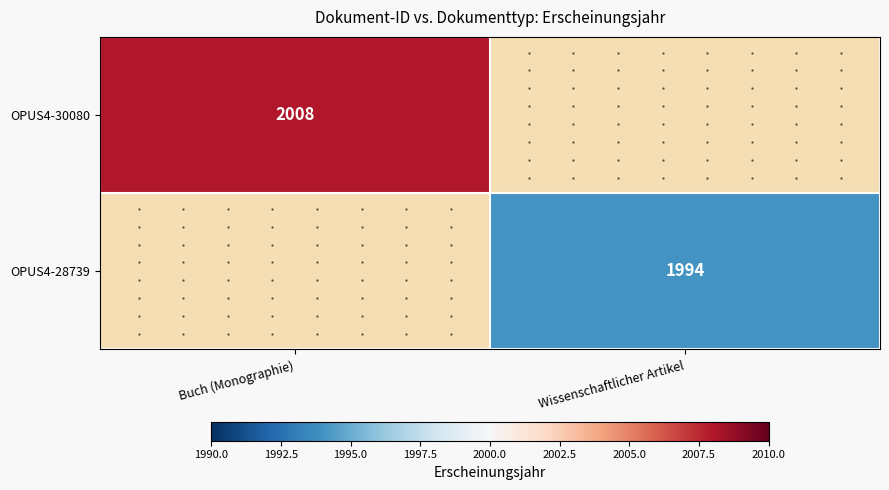

Count the number of data series in this chart.

2